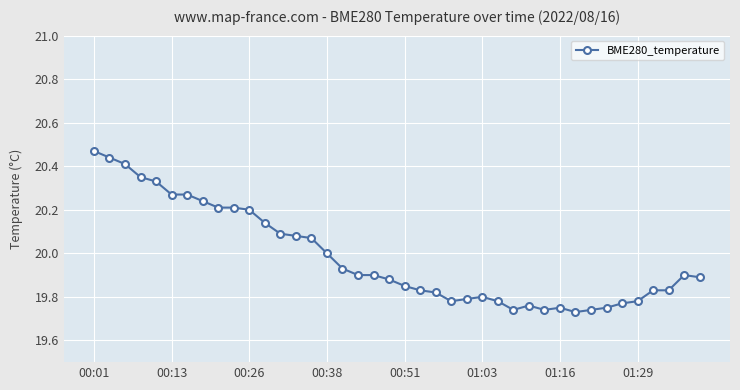

True or false: there are more than 2 points higher than both neighbors.

True